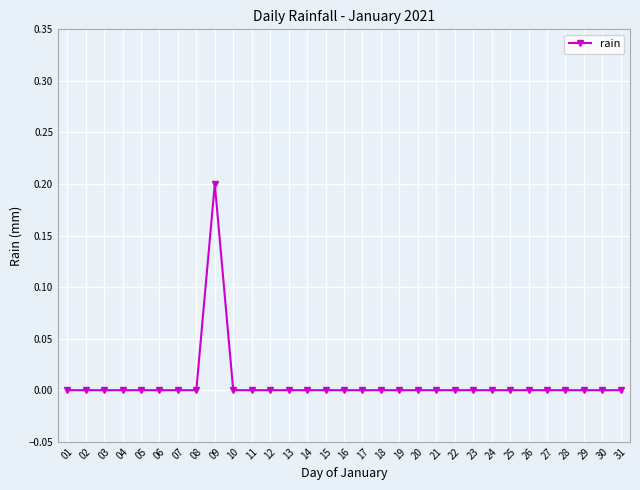

Reading left to right, transcribe all the data shown in this chart.

0.0	0.0	0.0	0.0	0.0	0.0	0.0	0.0	0.2	0.0	0.0	0.0	0.0	0.0	0.0	0.0	0.0	0.0	0.0	0.0	0.0	0.0	0.0	0.0	0.0	0.0	0.0	0.0	0.0	0.0	0.0